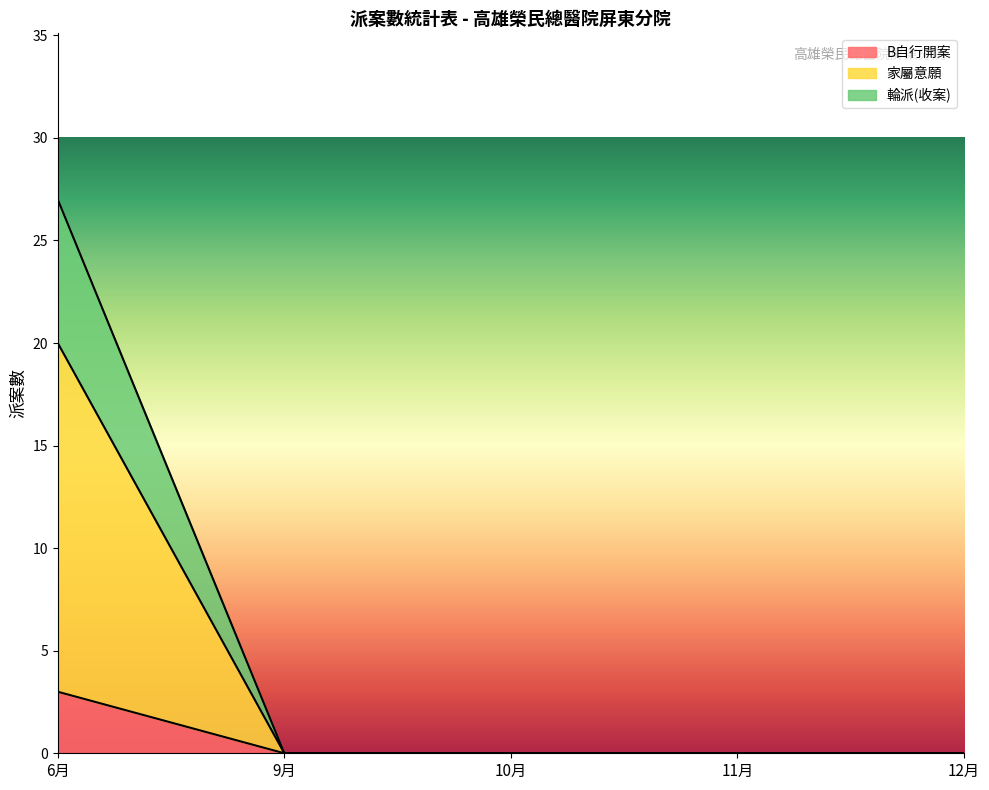

What is the highest value of the B自行開案 series?

3